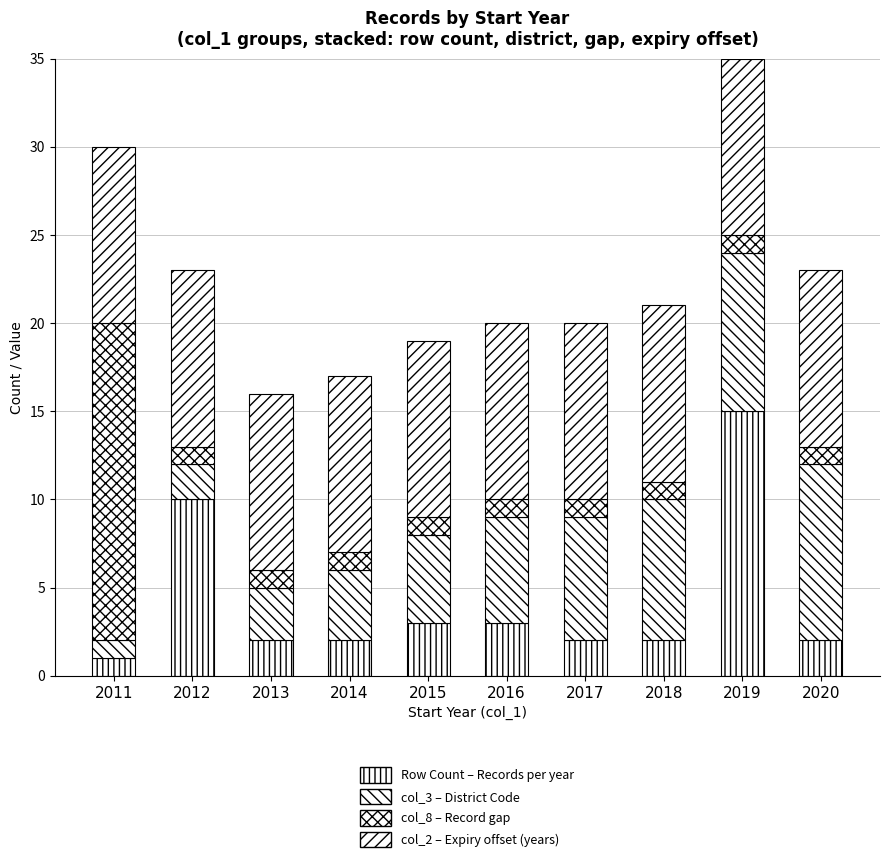

At how many categories does at least one series exceed 7?

10